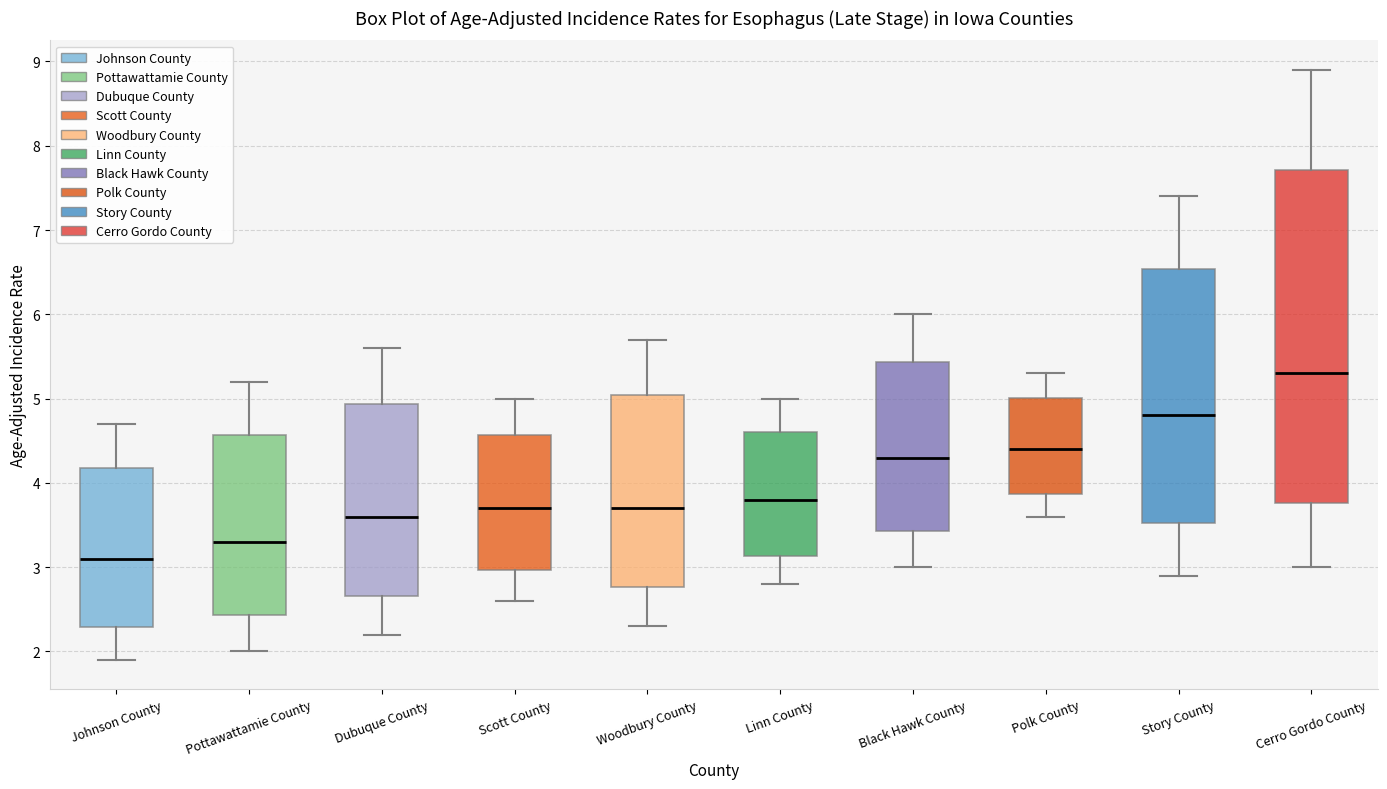

Reading left to right, read every box against the y-axis: the position of its median line, the range the box covers, and the ends of its whiskers. The values are not printed on the chart, so give them approximately, as read against the axis.

Johnson County: median 3.1, box 2.3 to 4.2, whiskers 1.9 to 4.7
Pottawattamie County: median 3.3, box 2.4 to 4.6, whiskers 2.0 to 5.2
Dubuque County: median 3.6, box 2.7 to 4.9, whiskers 2.2 to 5.6
Scott County: median 3.7, box 3.0 to 4.6, whiskers 2.6 to 5.0
Woodbury County: median 3.7, box 2.8 to 5.0, whiskers 2.3 to 5.7
Linn County: median 3.8, box 3.1 to 4.6, whiskers 2.8 to 5.0
Black Hawk County: median 4.3, box 3.4 to 5.4, whiskers 3.0 to 6.0
Polk County: median 4.4, box 3.9 to 5.0, whiskers 3.6 to 5.3
Story County: median 4.8, box 3.5 to 6.5, whiskers 2.9 to 7.4
Cerro Gordo County: median 5.3, box 3.8 to 7.7, whiskers 3.0 to 8.9